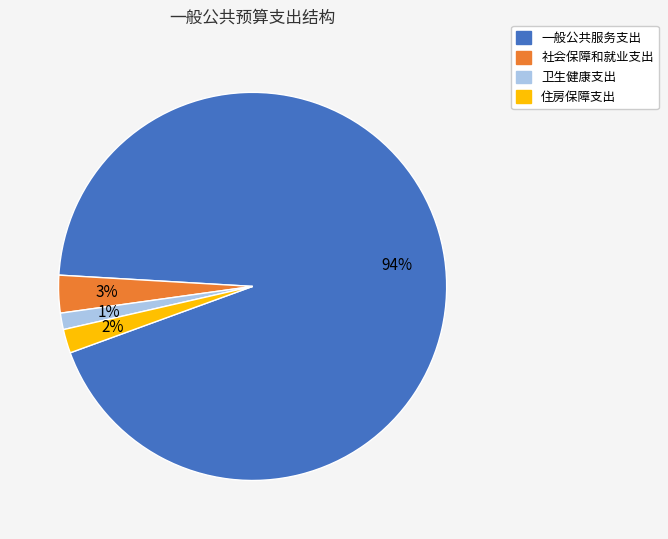

To the nearest percent, what is the average slice percentage?

25%